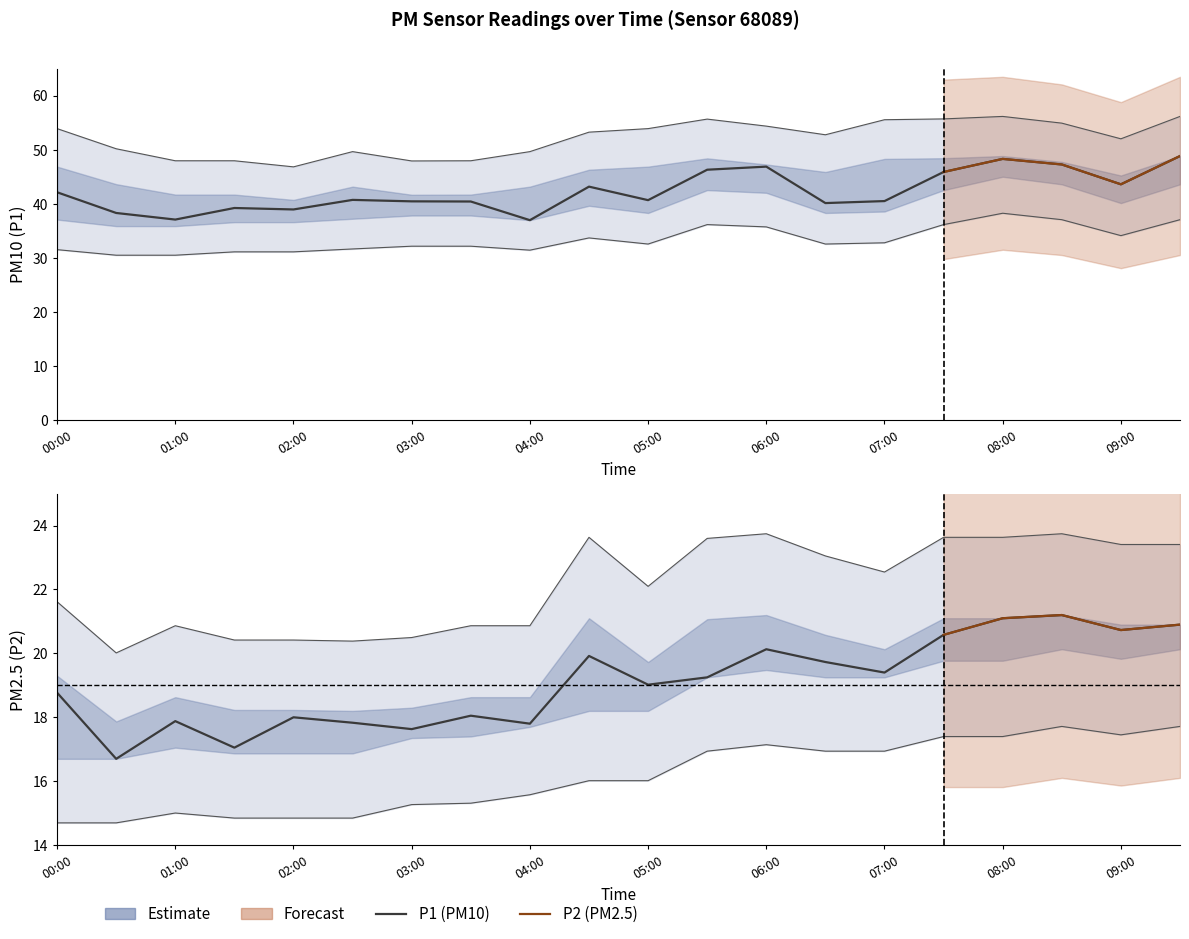

How many lines are shown in the chart?

2